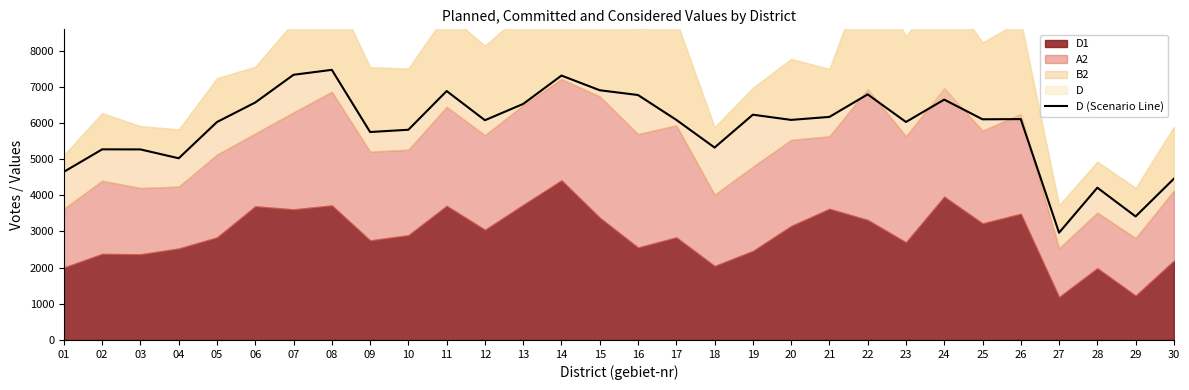

Which category has the lowest value across all series?

27